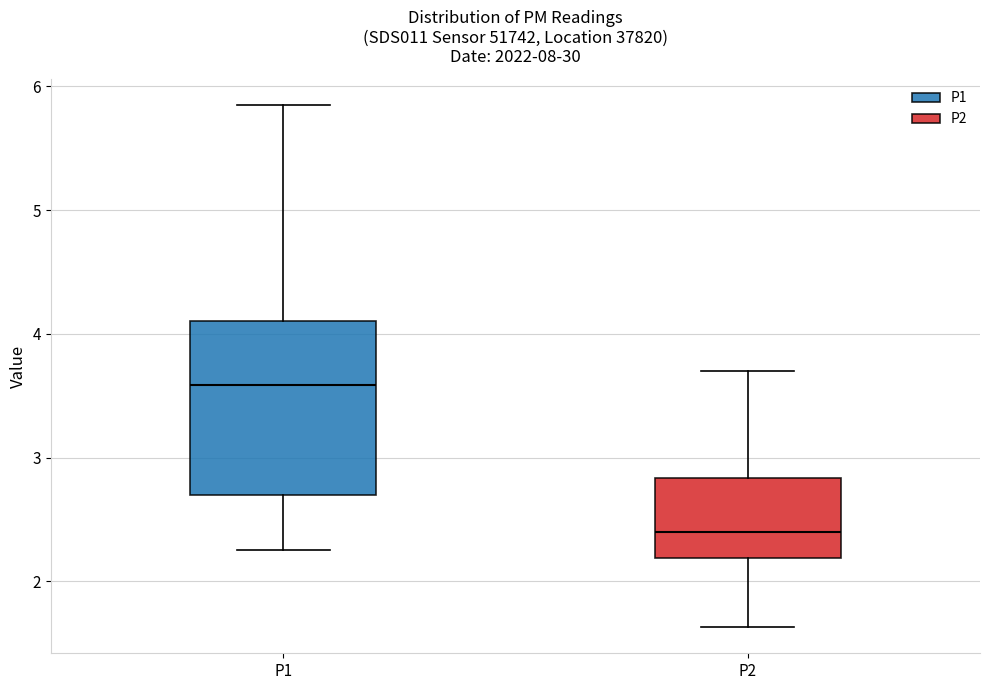

Reading left to right, transcribe this box plot: for each box, give where its median line is, the range the box spans, and where its two whiskers end, as read against the y-axis. The values are not printed on the chart, so give them approximately, as read against the axis.

P1: median 3.6, box 2.7 to 4.1, whiskers 2.3 to 5.9
P2: median 2.4, box 2.2 to 2.8, whiskers 1.6 to 3.7